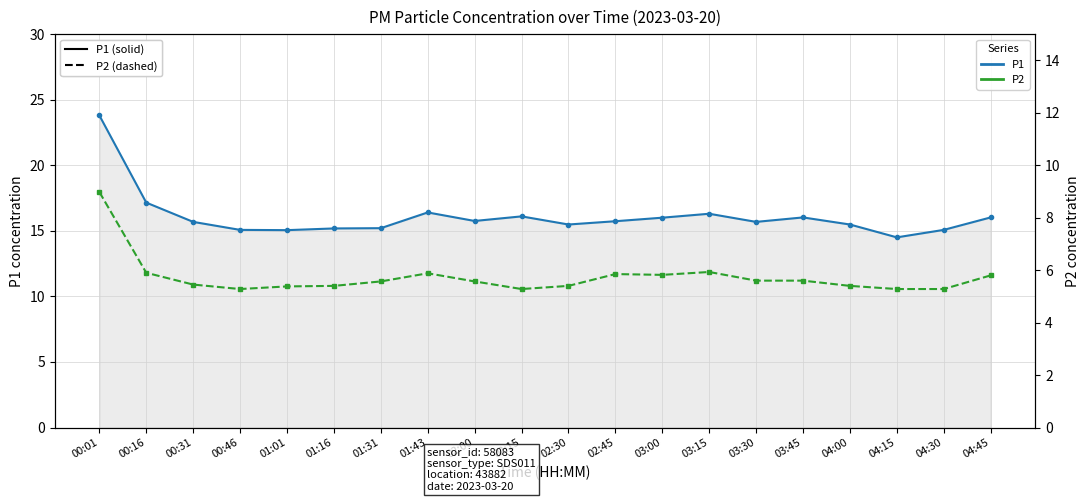

Where does the P1 series first go above 15?

00:01